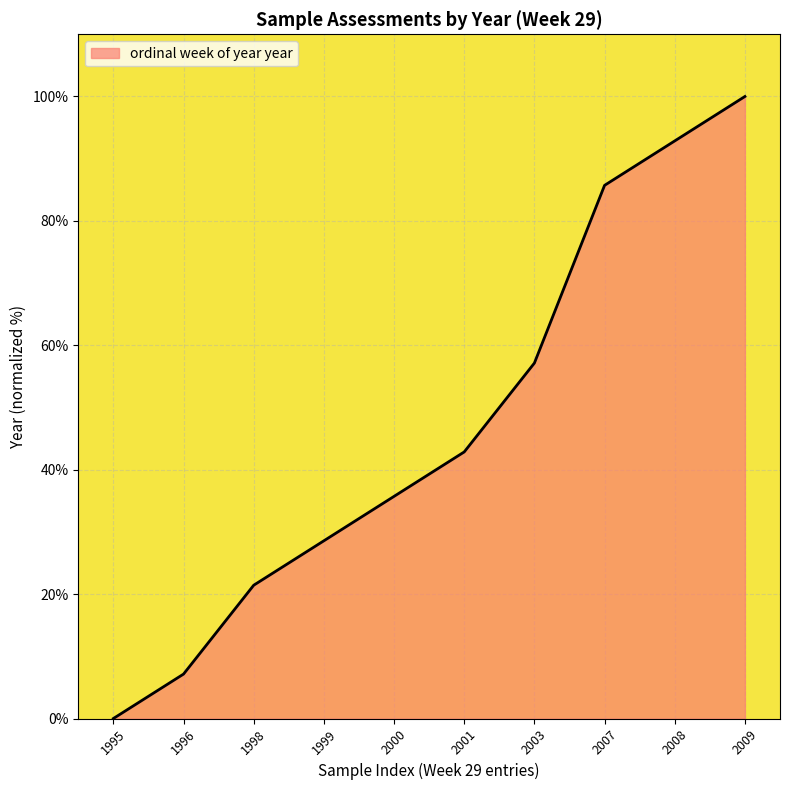

True or false: the data shows 92.9 at 2008.

True